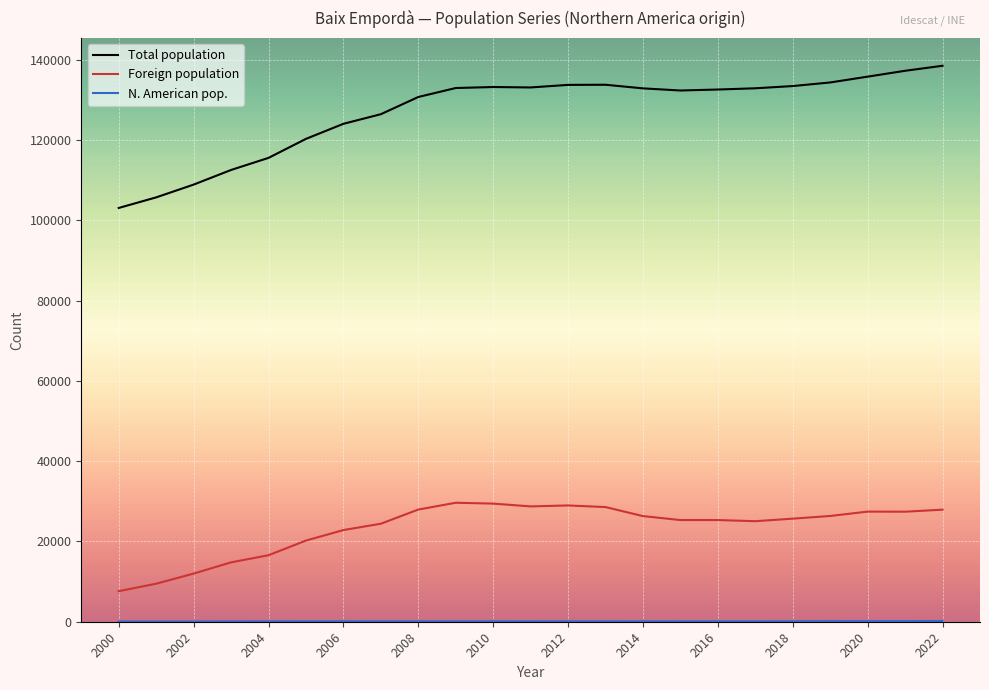

What is the value of the N. American pop. point at the 7th from the left?

105